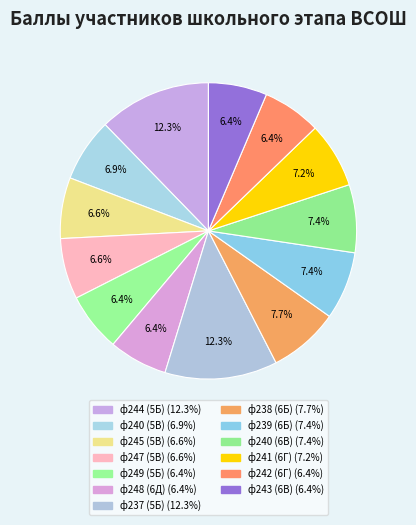

Is there a majority slice in this chart?

No